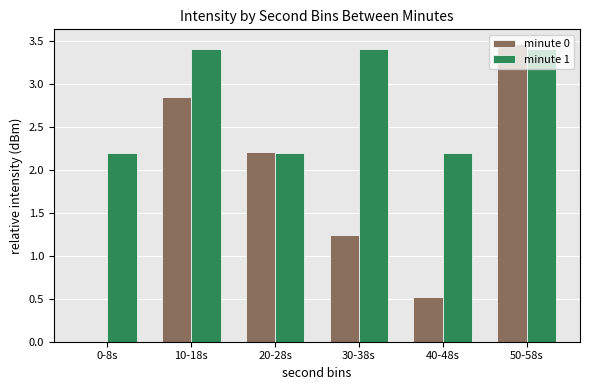

Is it true that minute 1 equals 2.2 at 20-28s?

True